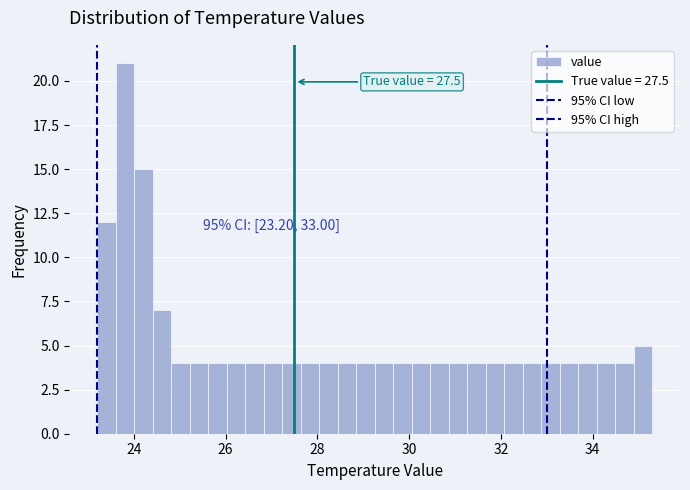

Read against the x-axis, roughly where is the centre of the tallest bar?

23.8